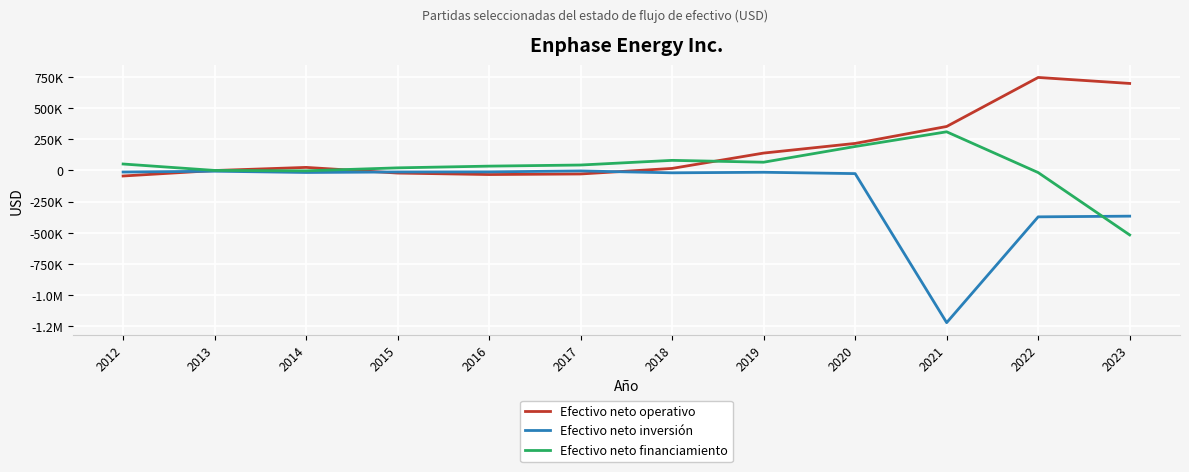

What are all the series names shown in the legend?

Efectivo neto operativo, Efectivo neto inversión, Efectivo neto financiamiento